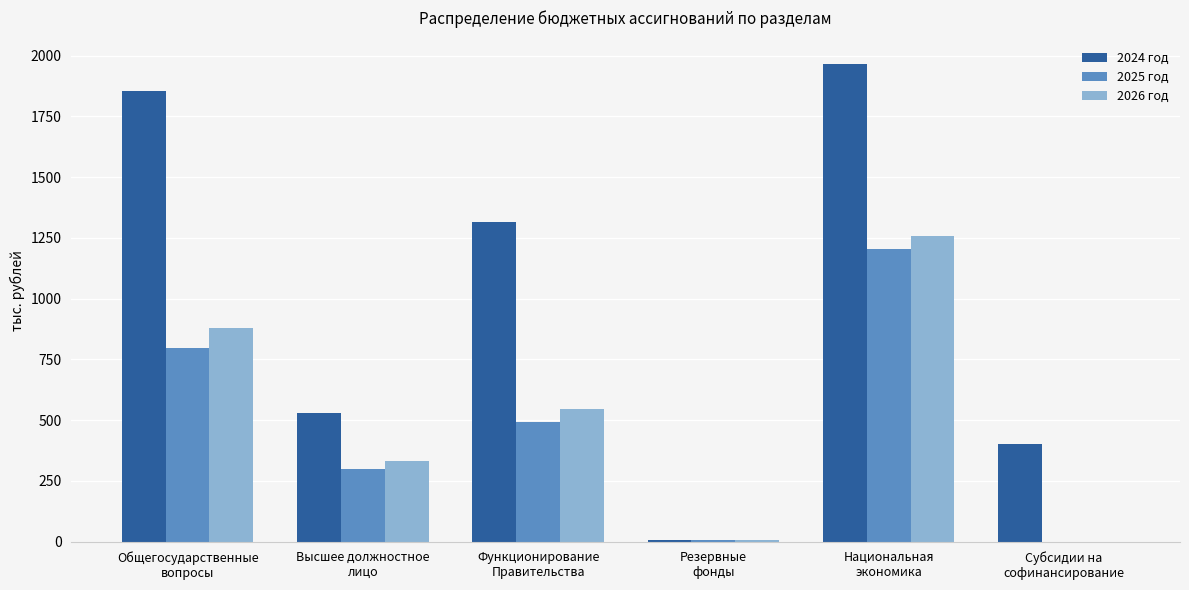

True or false: 2026 год has a value of 880.8 at Общегосударственные
вопросы.

True